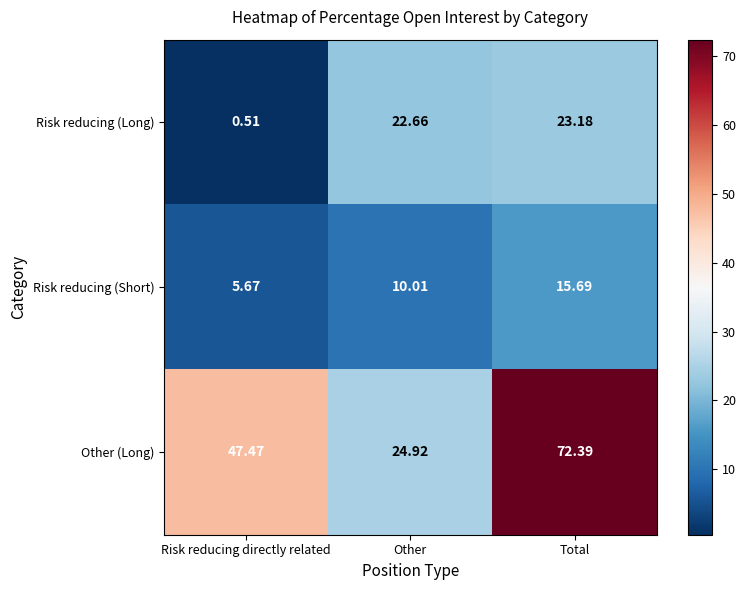

Which category has the highest value in the Risk reducing (Long) series?

Total